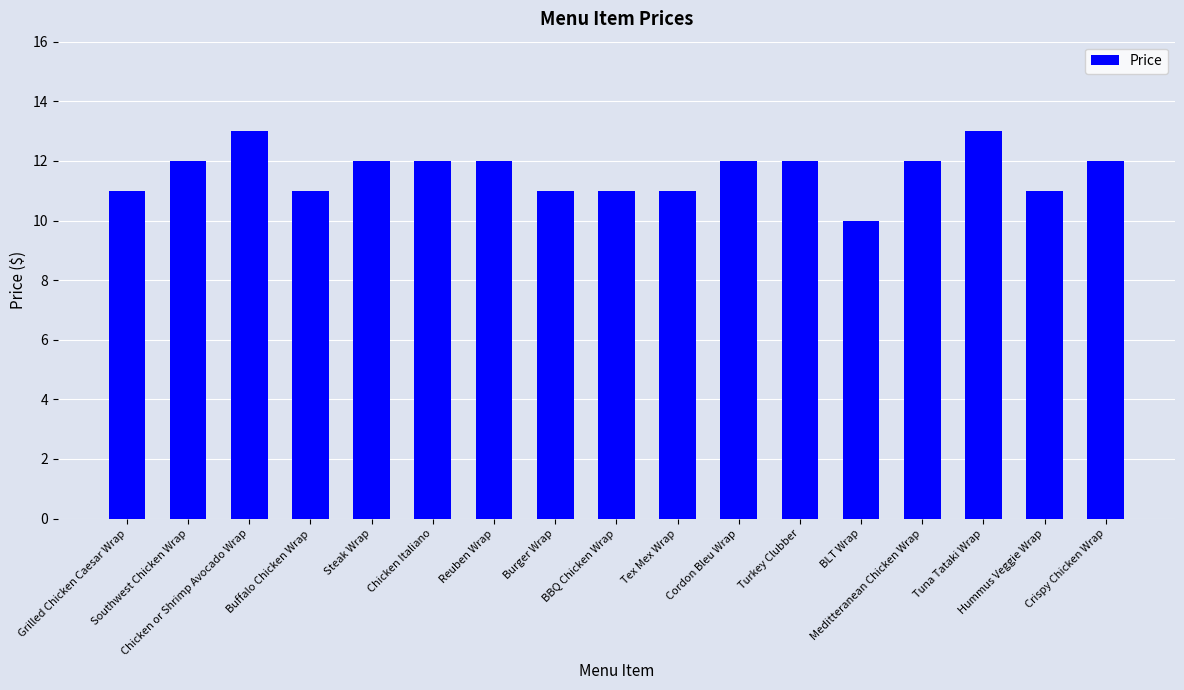

The value at BBQ Chicken Wrap is 6. True or false?

False